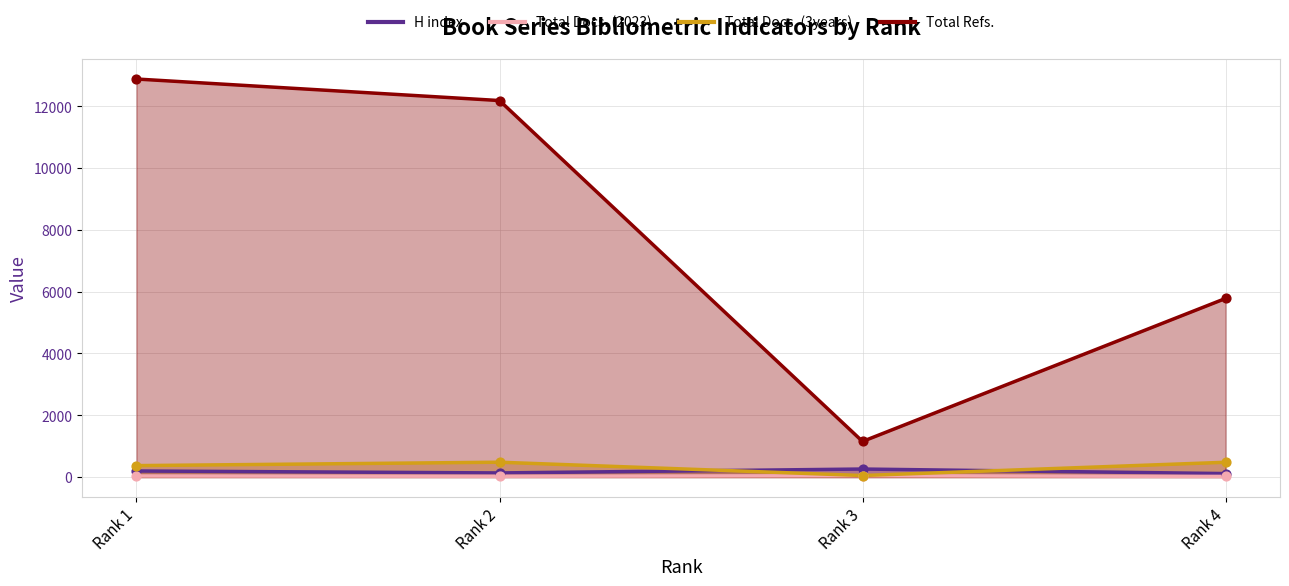

What are all the series names shown in the legend?

H index, Total Docs. (2023), Total Docs. (3years), Total Refs.